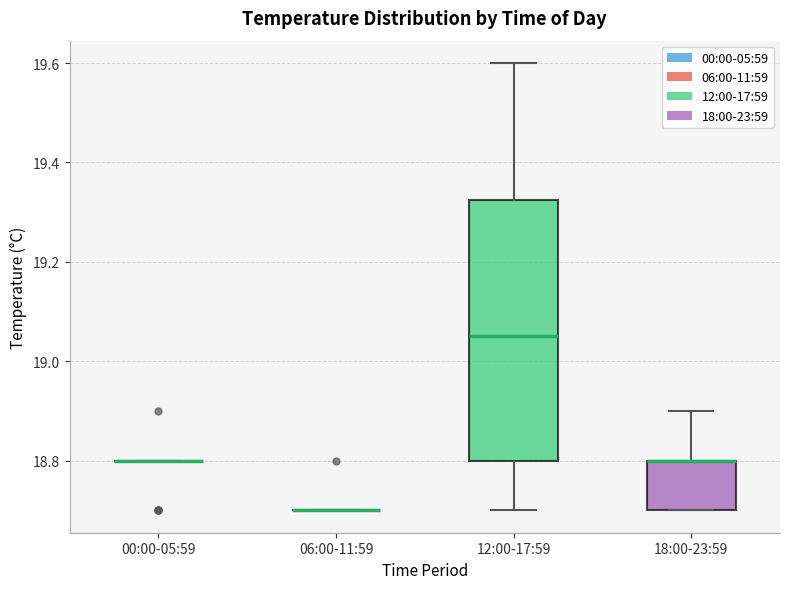

Which box is the tallest, from its lower edge to its upper edge?

12:00-17:59